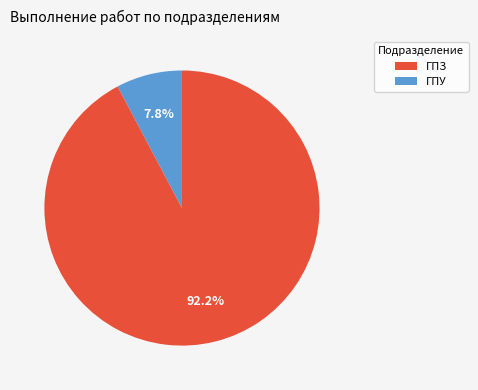

Is there any slice that represents more than half of the pie?

Yes